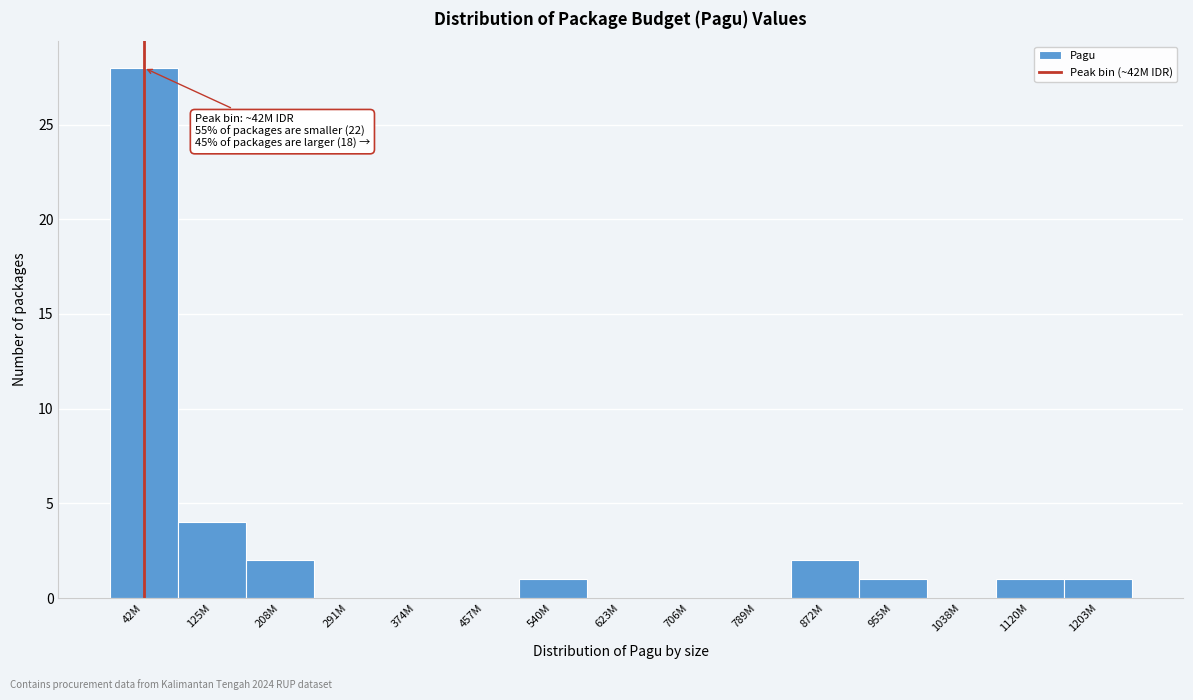

Reading right to left, what are all the values shown in this chart?

1203M=1	1120M=1	1038M=0	955M=1	872M=2	789M=0	706M=0	623M=0	540M=1	457M=0	374M=0	291M=0	208M=2	125M=4	42M=28